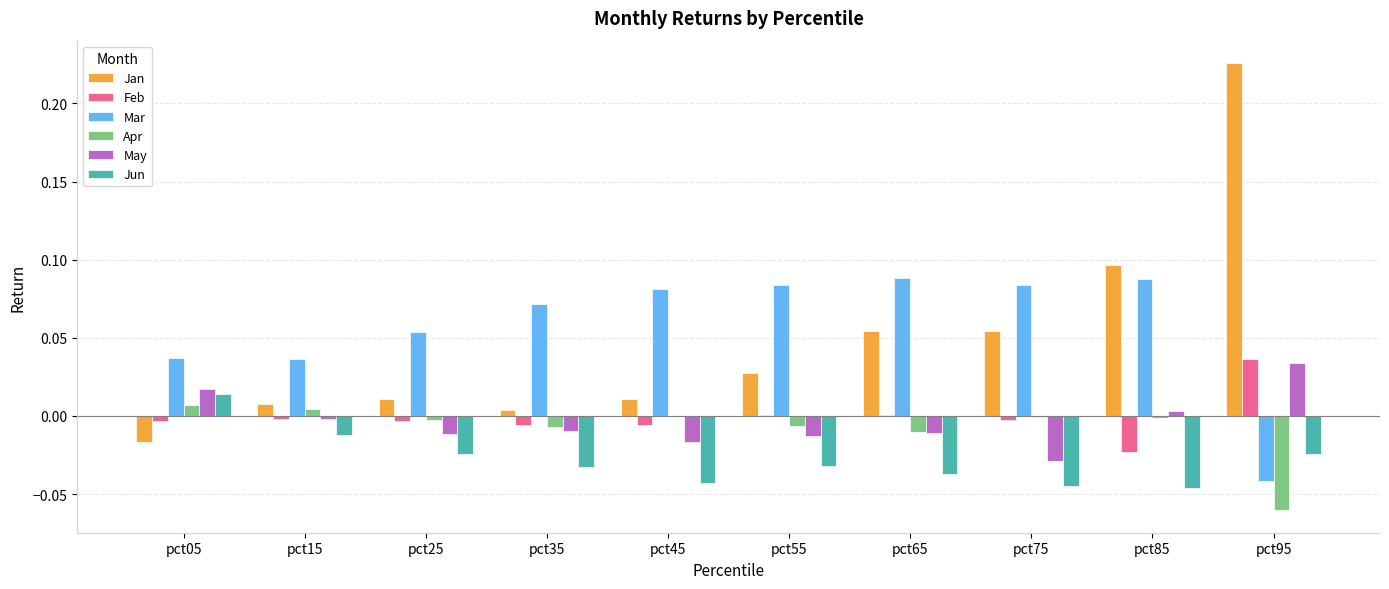

How many data points in Jan are above 0?

9